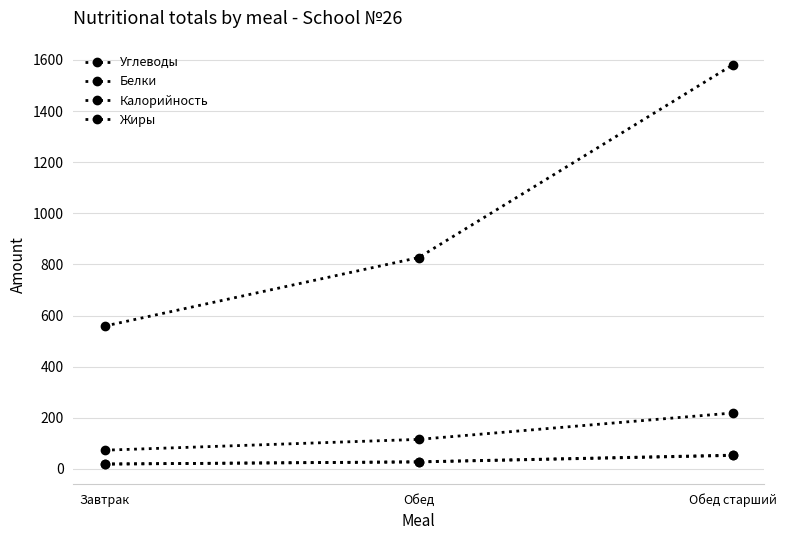

At which label is Белки closest to 36?

Обед